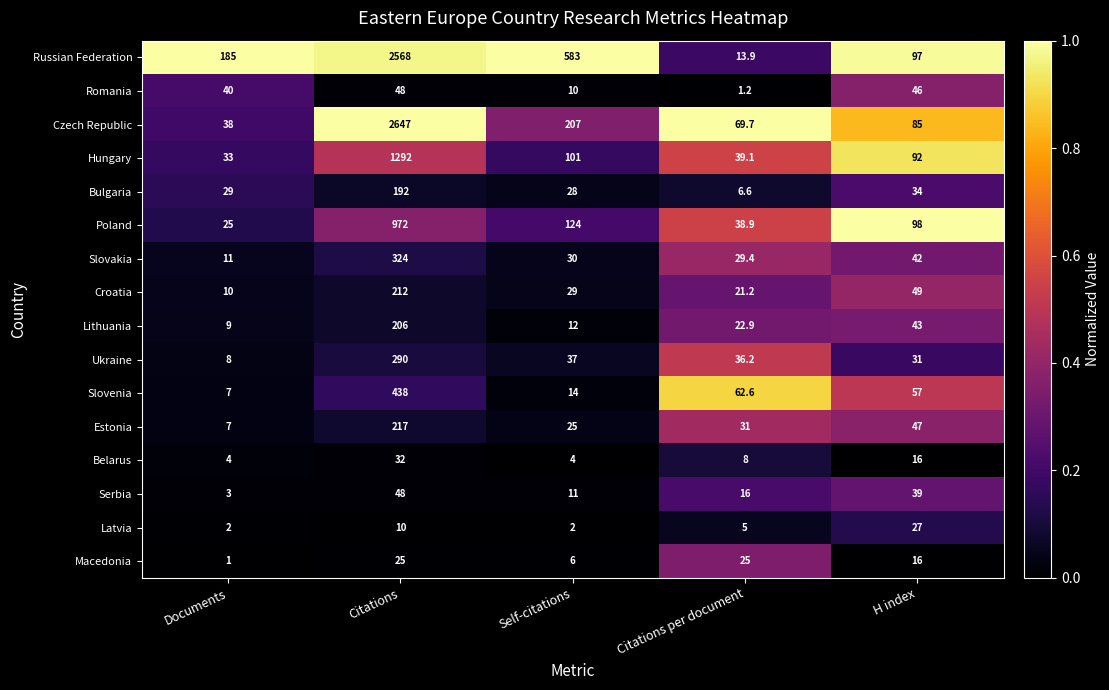

What is the difference between the highest and lowest values at H index?

82.0